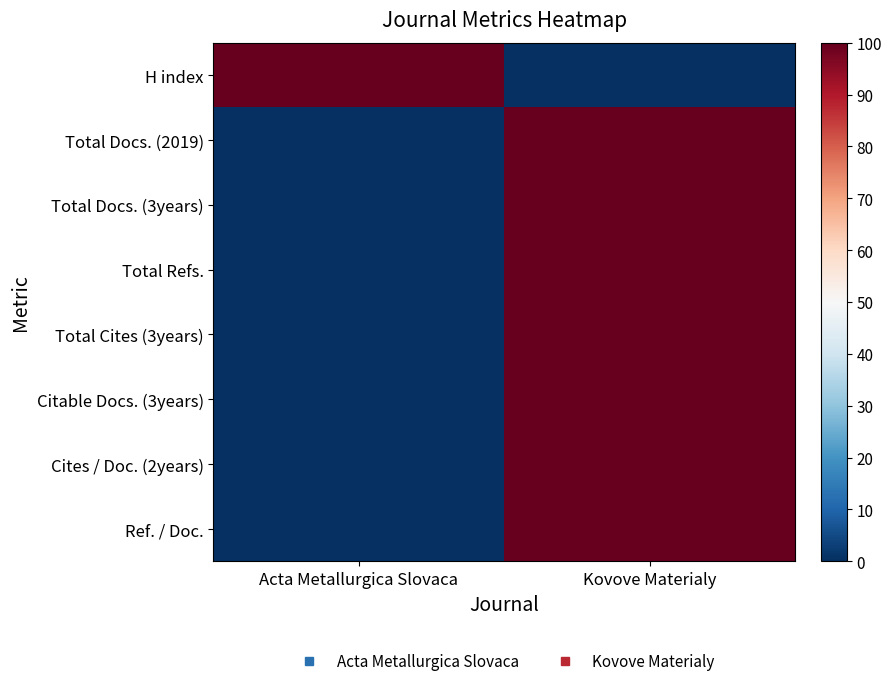

How many categories are shown in the chart?

2